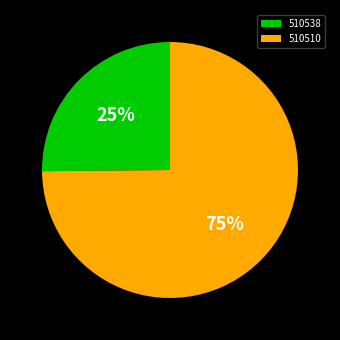

The 510538 slice represents 25% of the pie. True or false?

True